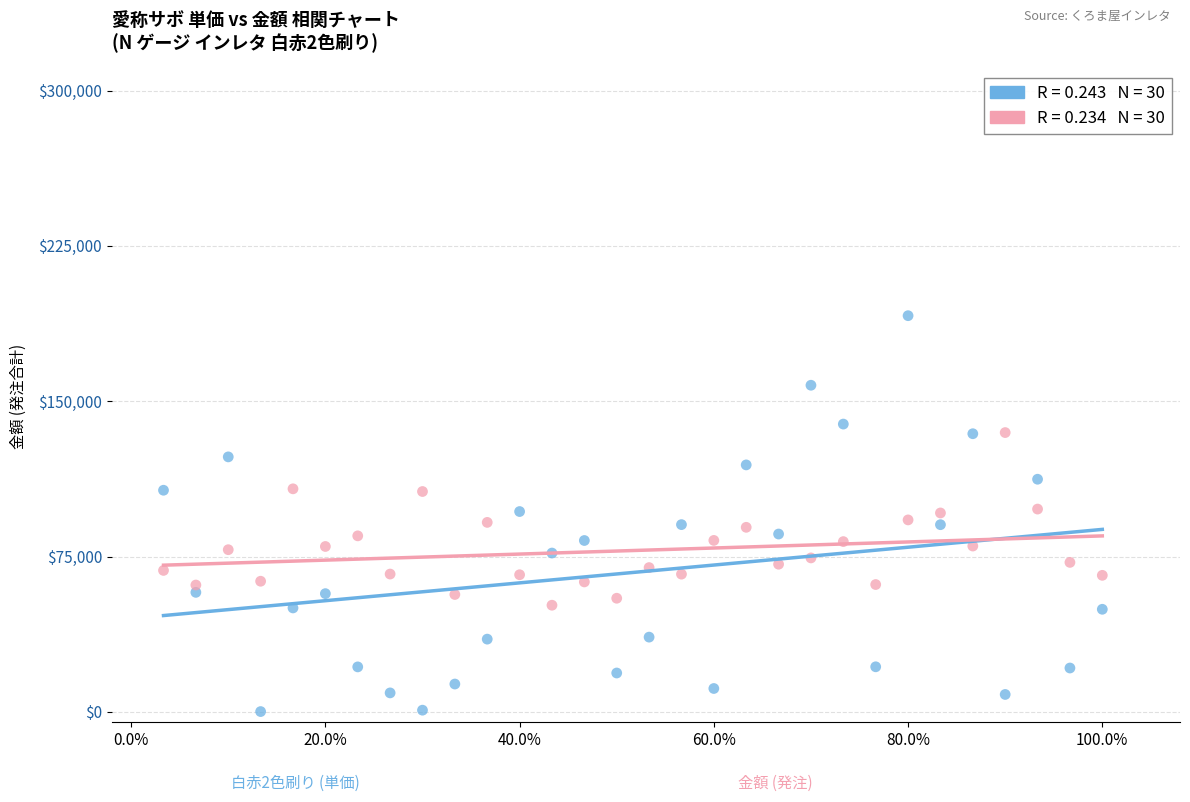

Across all data points, what is the range of Y values (max minus min)?

191126.7